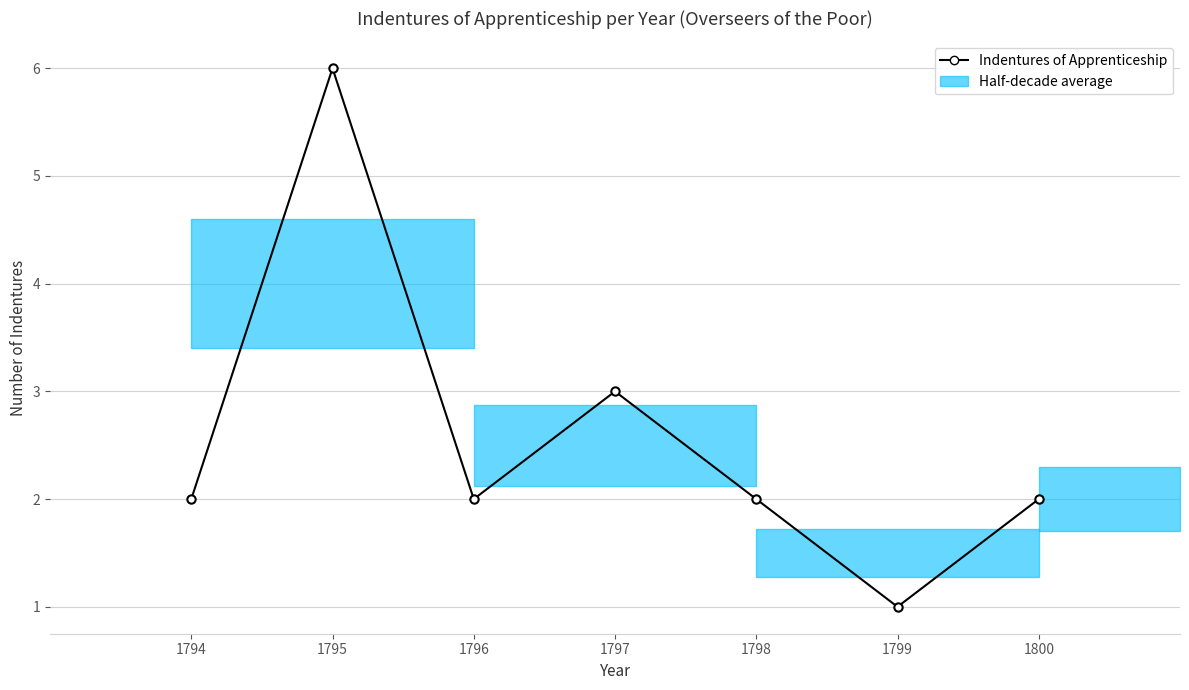

What is the smallest value displayed?

1